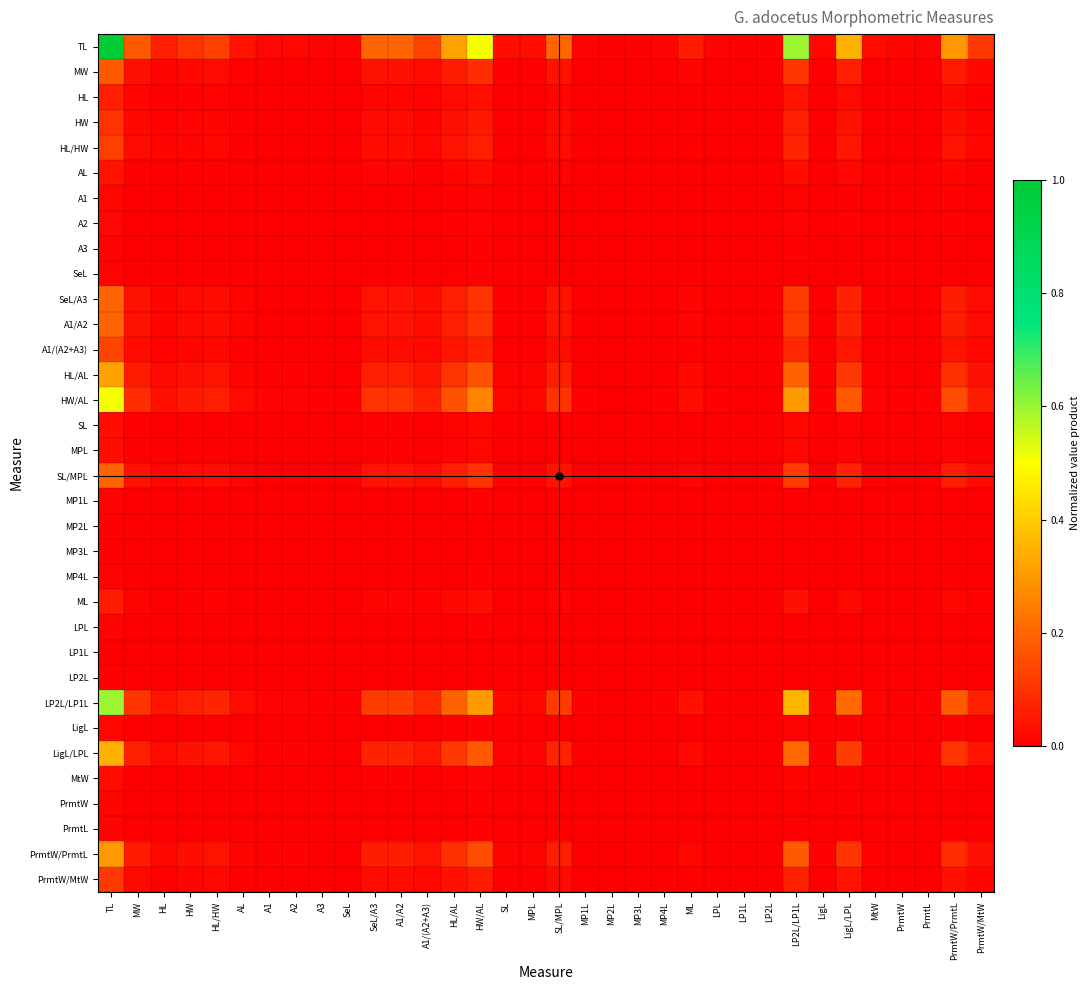

Which category has the lowest value across all series?

LP1L